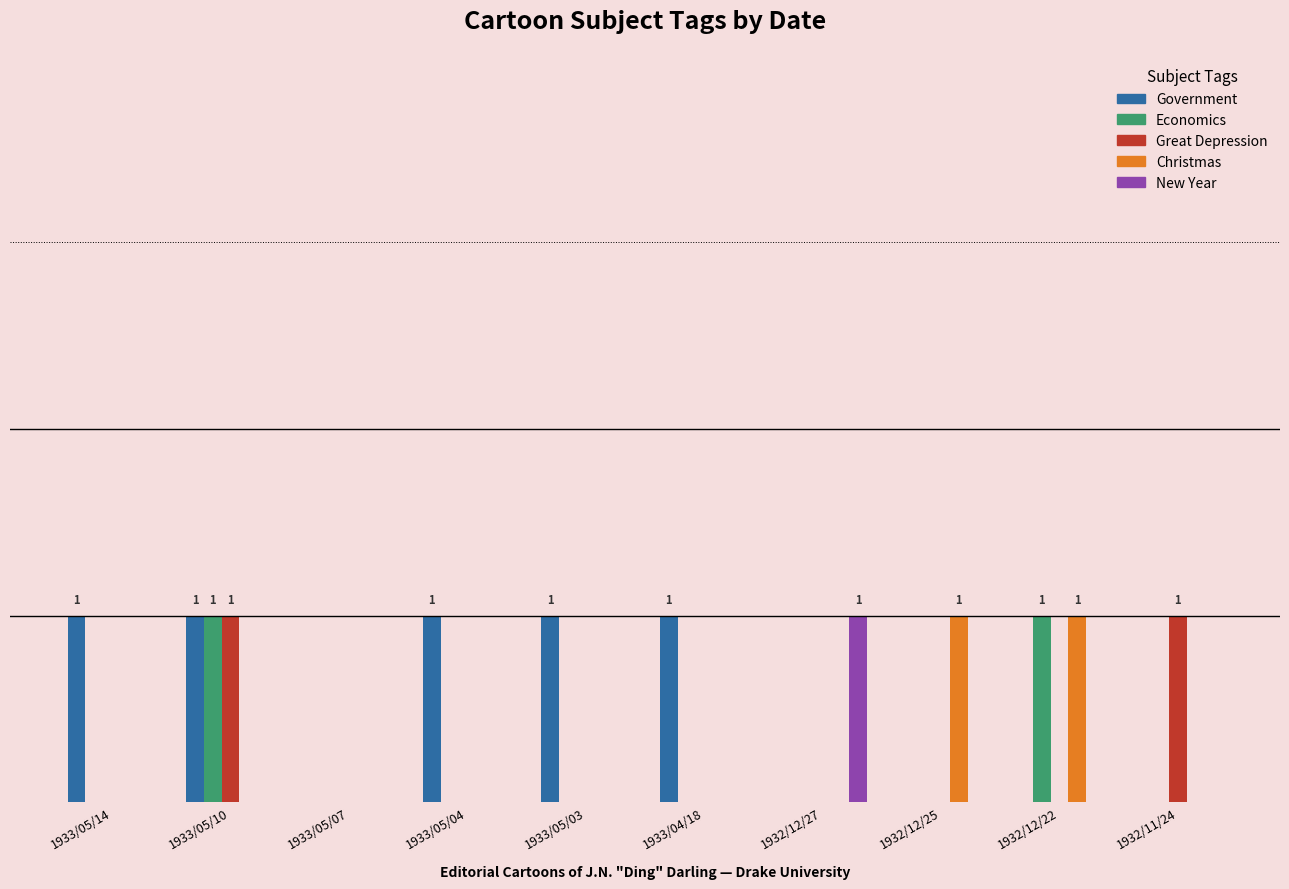

True or false: New Year has a value of -1 at 1933/05/14.

False